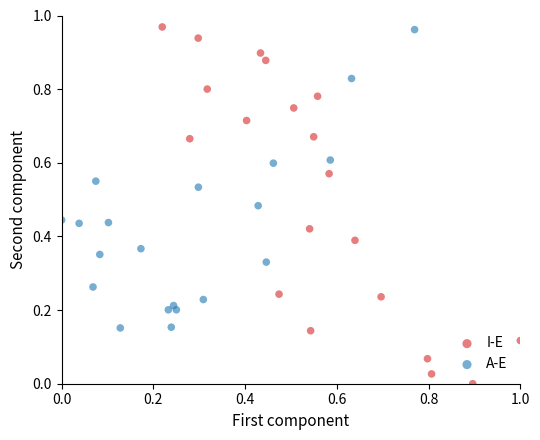

Which series reaches the minimum Y coordinate?

I-E